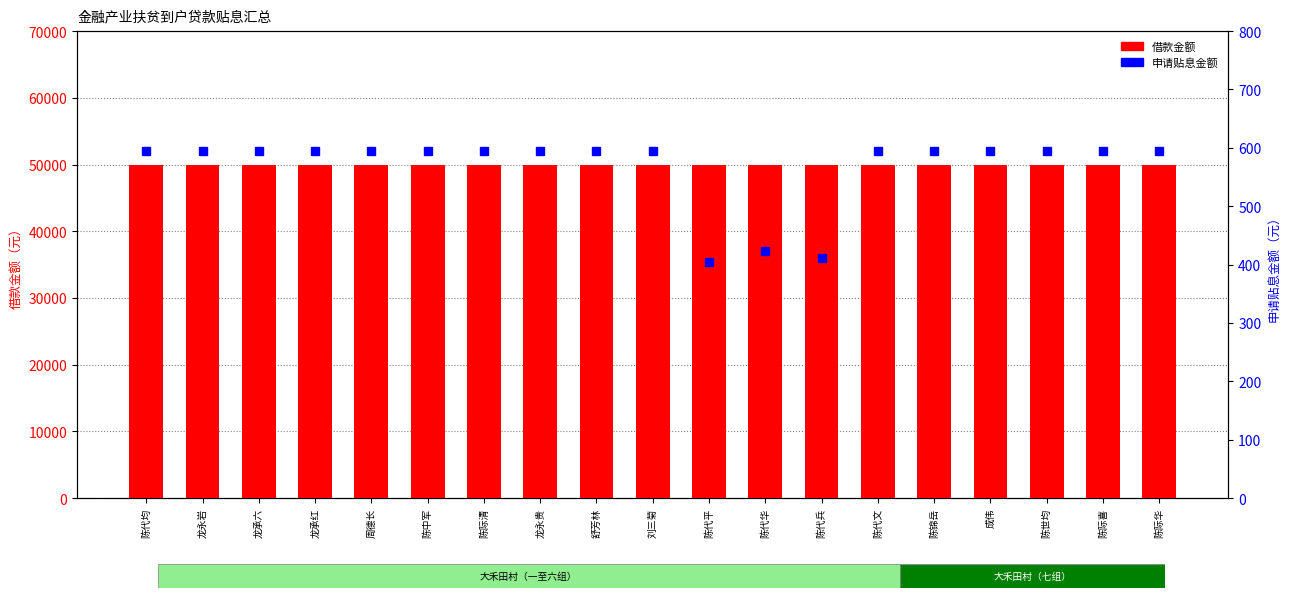

Where is 申请贴息金额 nearest to the value 499?

陈代华